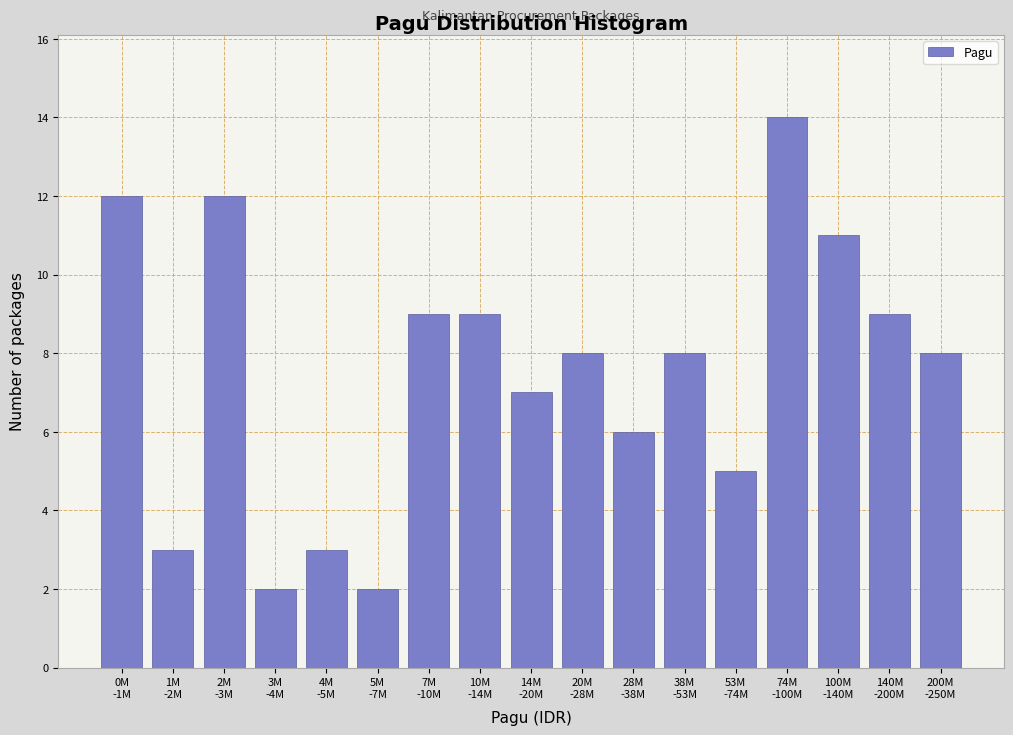

Reading left to right, extract all data points from this chart.

12	3	12	2	3	2	9	9	7	8	6	8	5	14	11	9	8